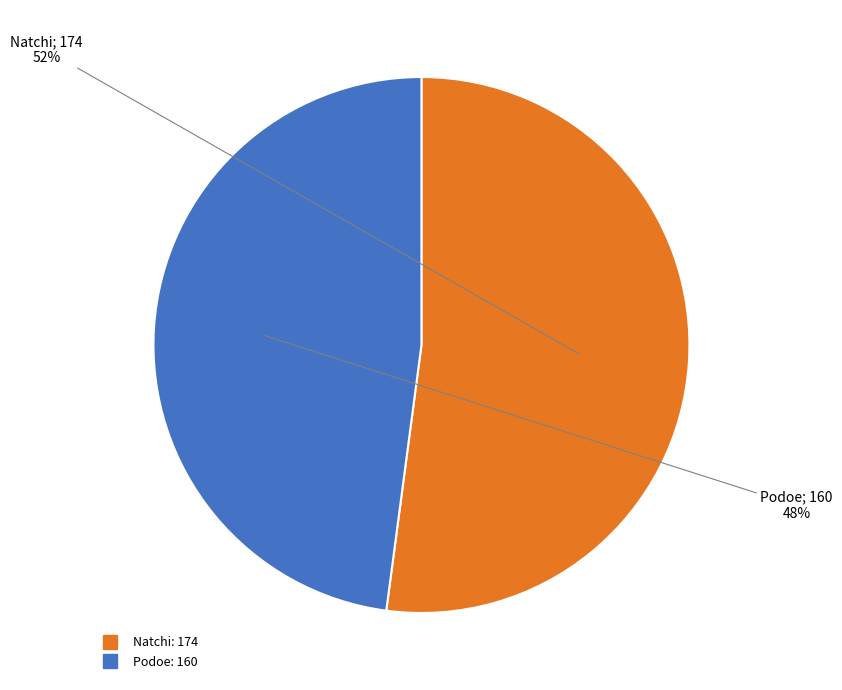

To the nearest percent, what is the difference between the Podoe and Natchi slice percentages?

4%